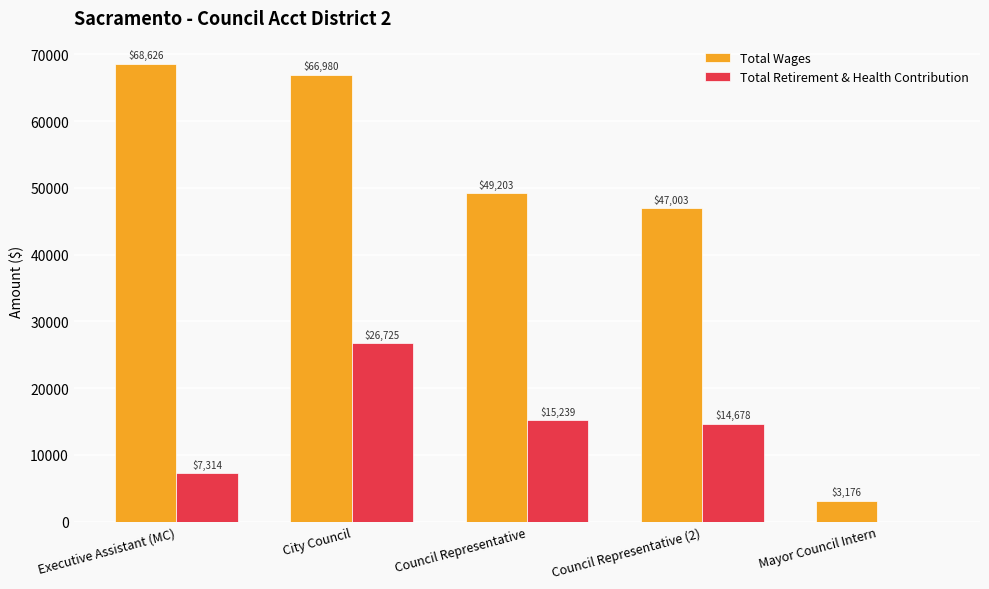

What are all the series names shown in the legend?

Total Wages, Total Retirement & Health Contribution